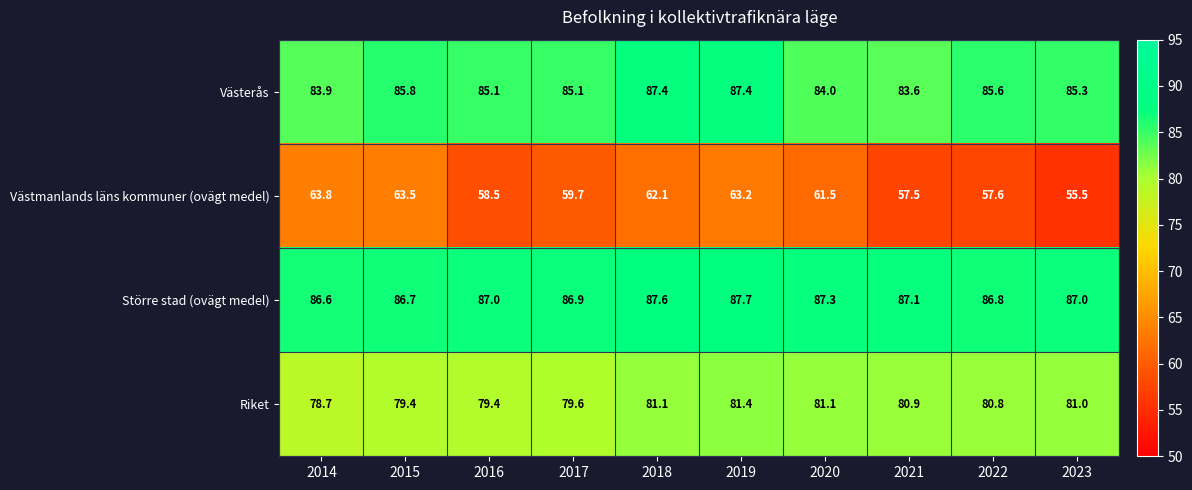

At how many categories does at least one series exceed 84?

10